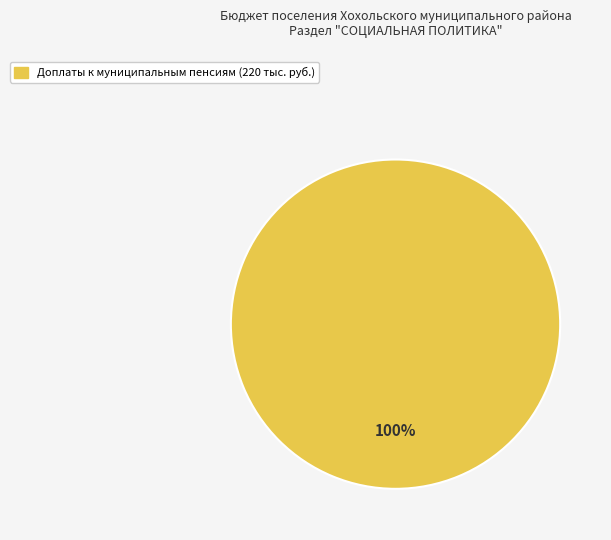

Is there any slice that represents more than half of the pie?

Yes